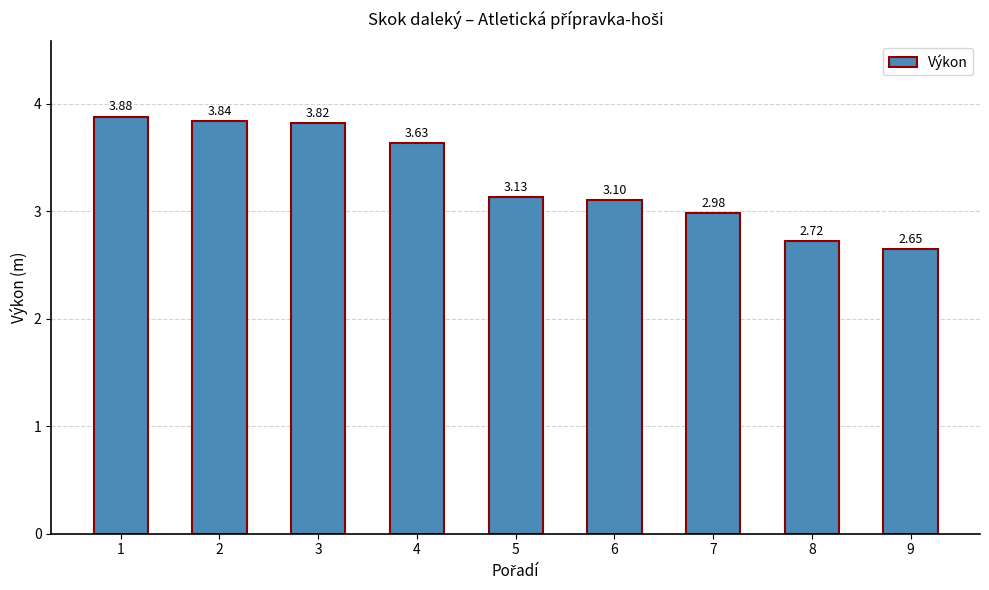

List the labels in order of value, smallest first.

9, 8, 7, 6, 5, 4, 3, 2, 1